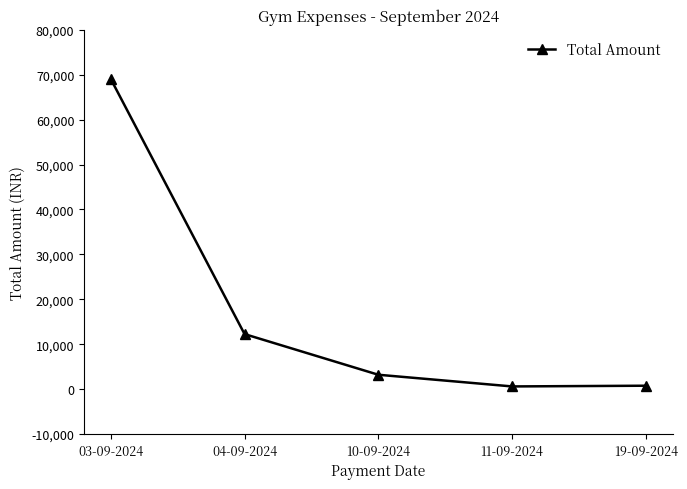

How many data points are less than 3200?

2